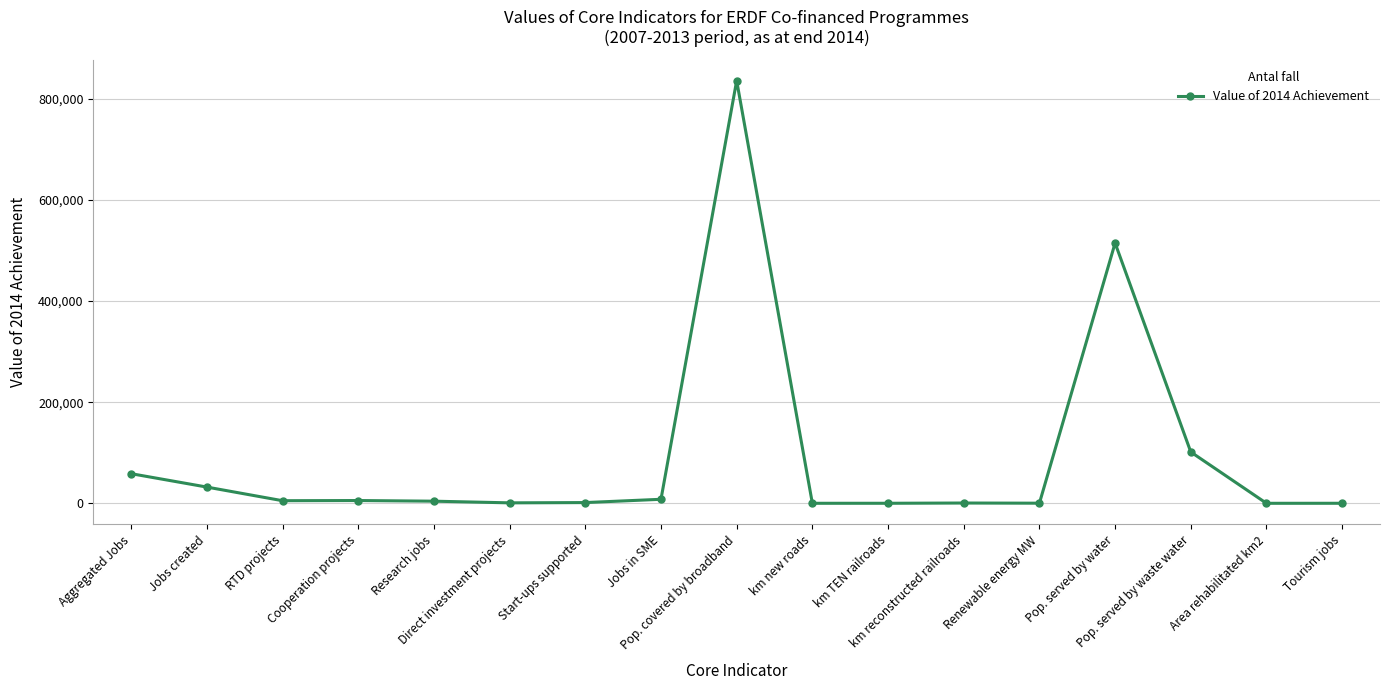

True or false: the data has more than 2 interior local peaks.

True